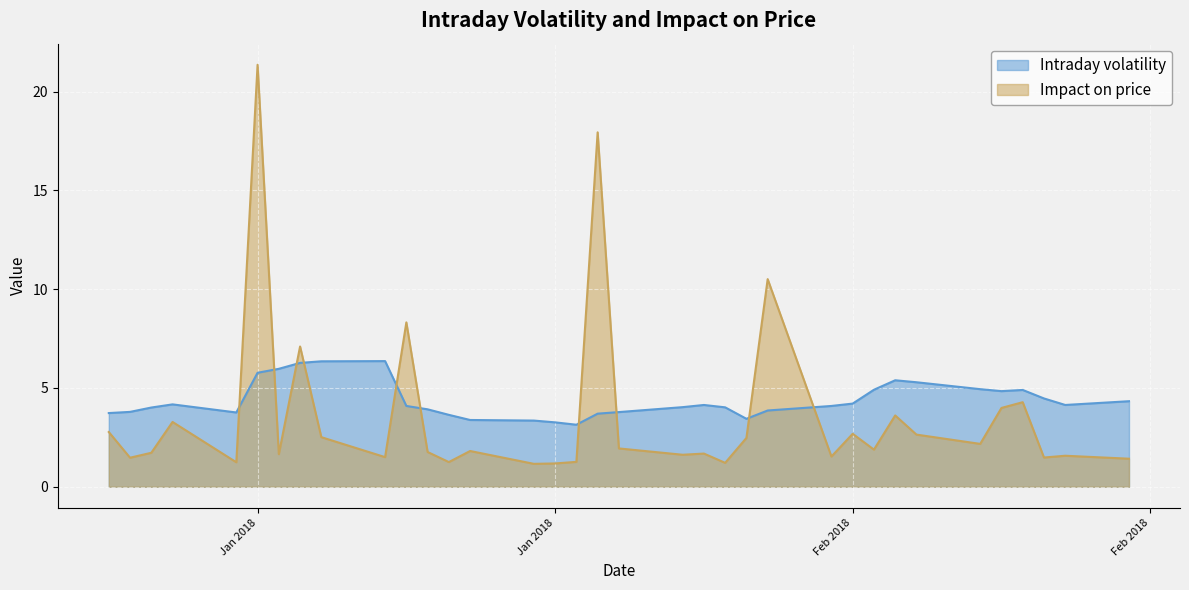

Which series has the largest total across all categories?

Intraday volatility